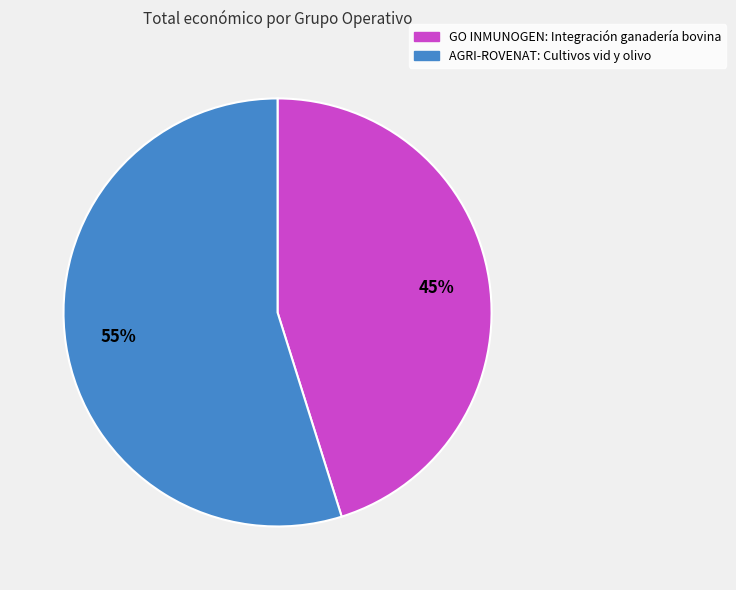

Is it true that AGRI-ROVENAT: Cultivos vid y olivo is 60% of the pie?

False